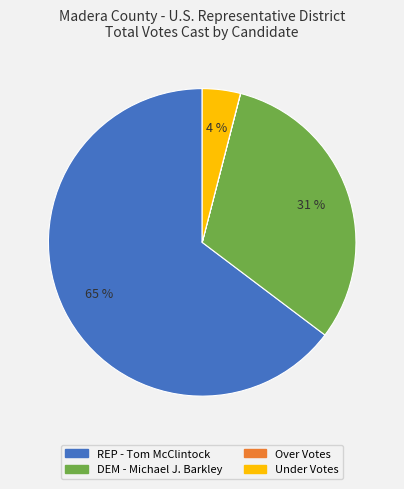

To the nearest percent, what is the difference between the largest and smallest slice percentages?

65%